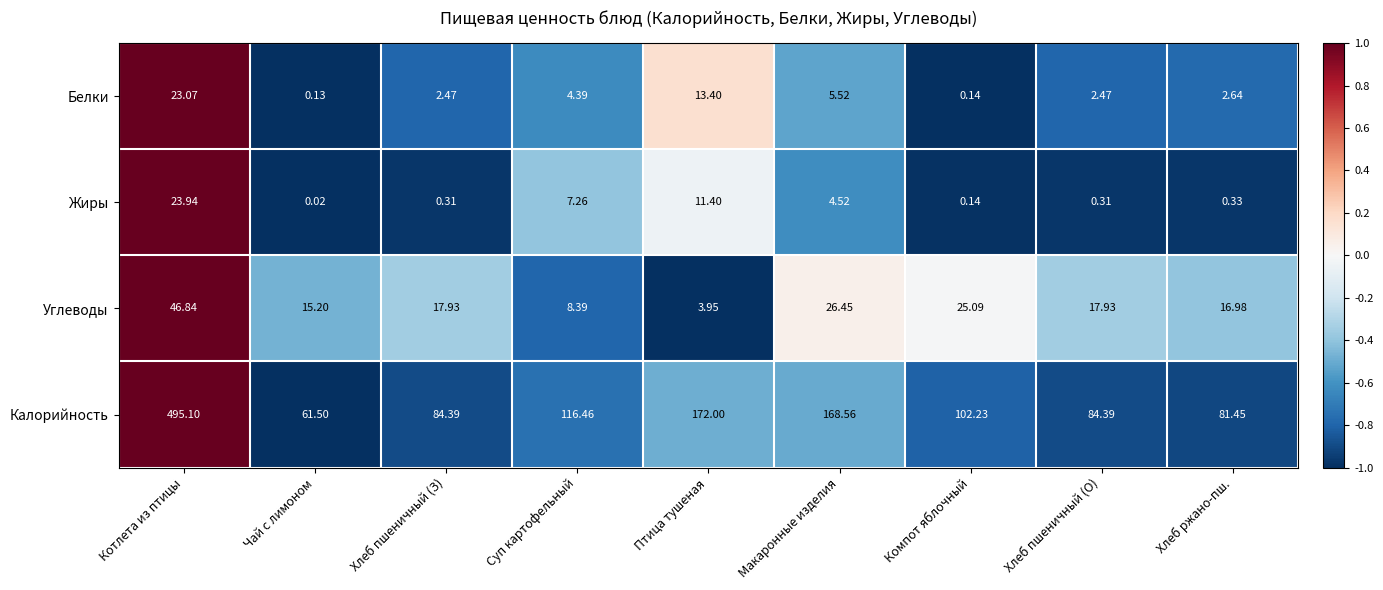

Rank the series at Макаронные изделия from highest to lowest value.

Калорийность, Углеводы, Белки, Жиры